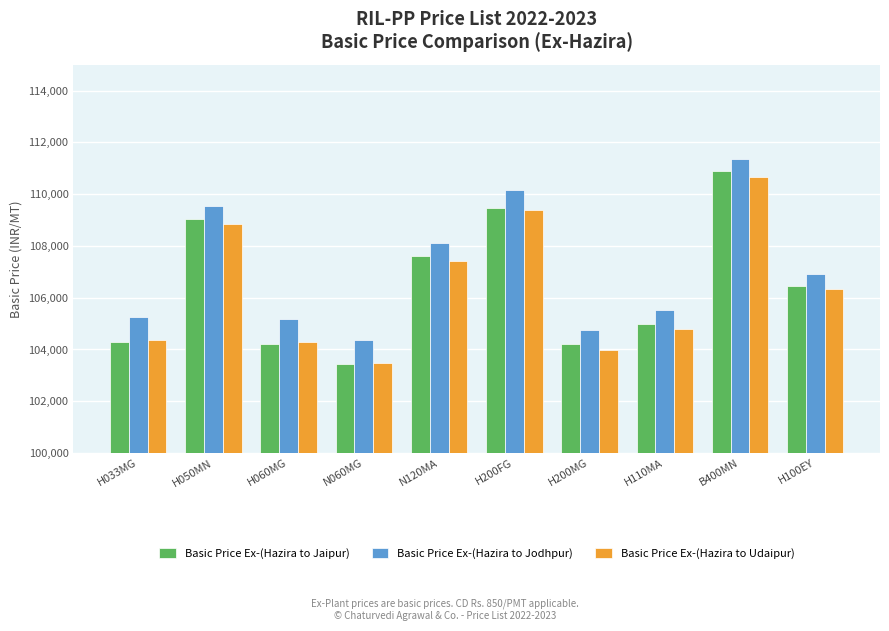

What is the lowest value of the Basic Price Ex-(Hazira to Jodhpur) series?

104377